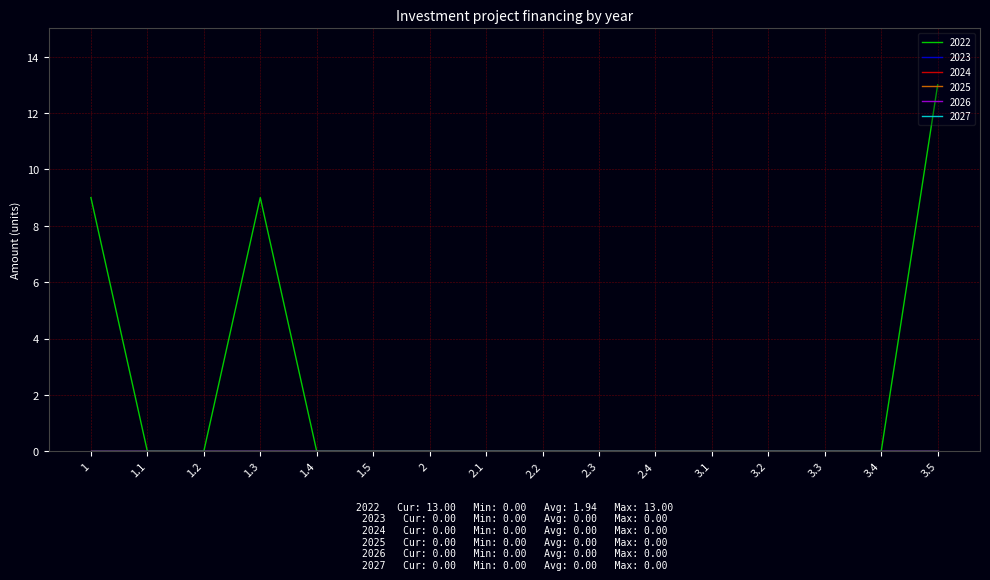

How many lines are shown in the chart?

6